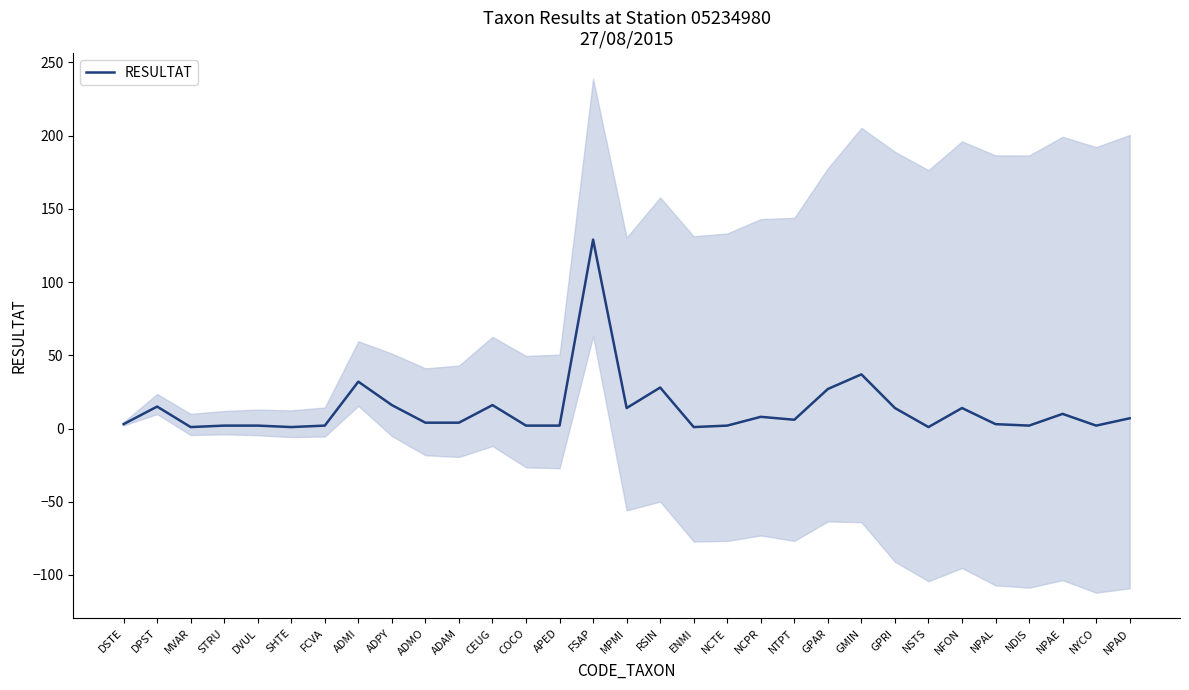

Rank the categories by value from highest to lowest.

FSAP, GMIN, ADMI, RSIN, GPAR, ADPY, CEUG, DPST, MPMI, GPRI, NFON, NPAE, NCPR, NPAD, NTPT, ADMO, ADAM, DSTE, NPAL, STRU, DVUL, FCVA, COCO, APED, NCTE, NDIS, NYCO, MVAR, SHTE, ENMI, NSTS